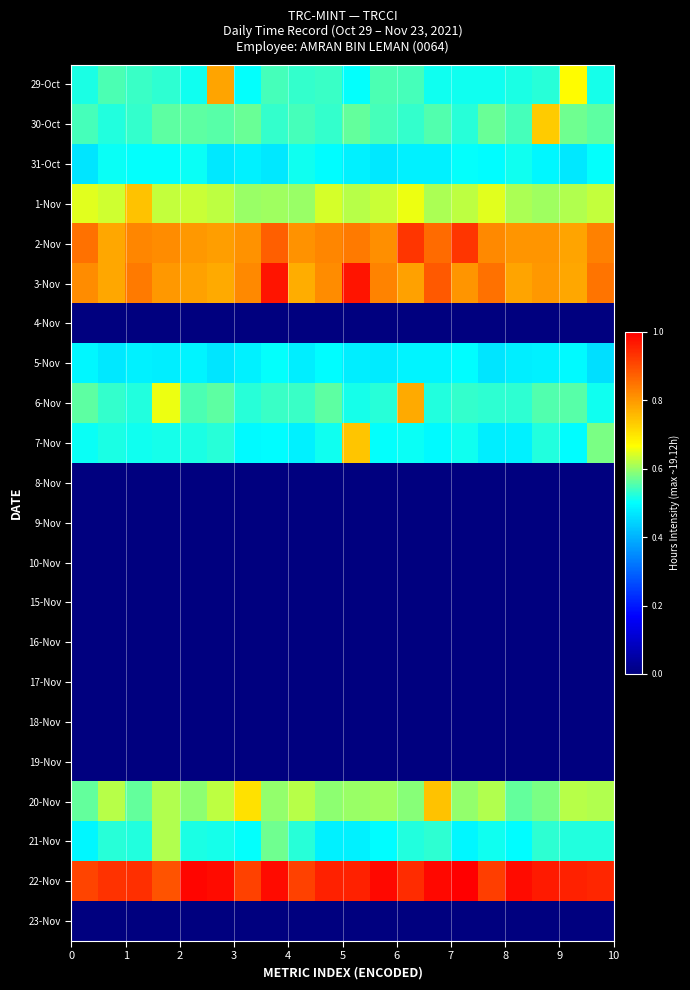

How many data points does each series have?

20